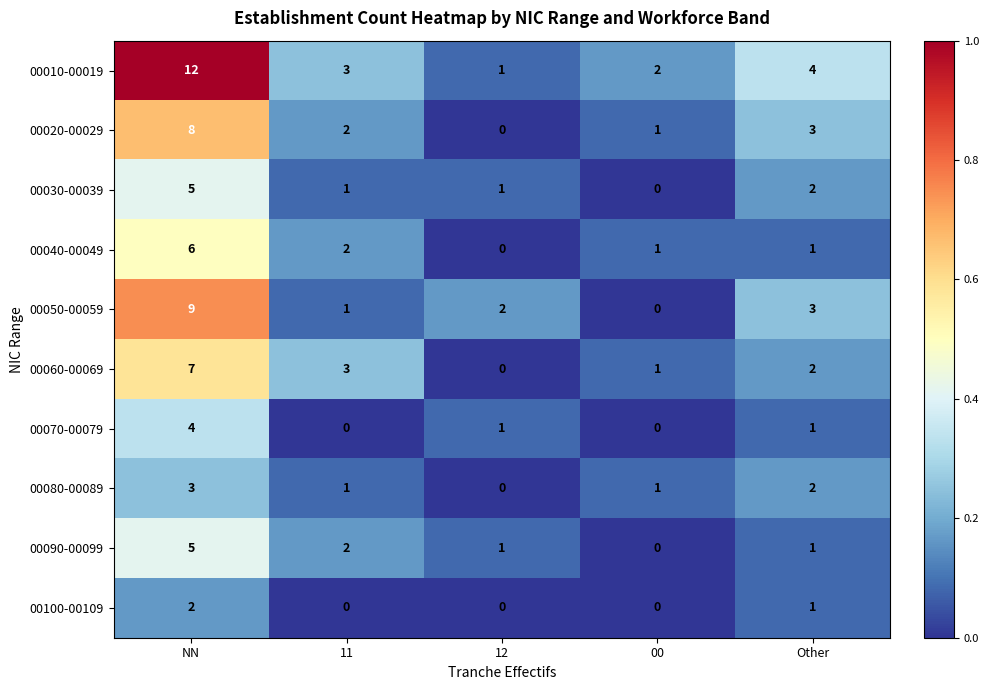

Which series has the largest range (max minus min)?

00010-00019